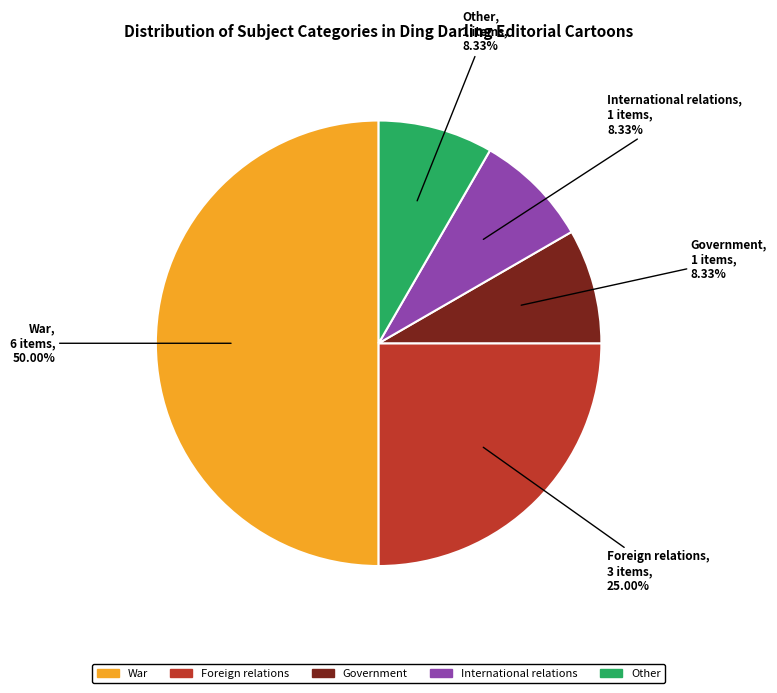

To the nearest percent, what is the average slice percentage?

20%